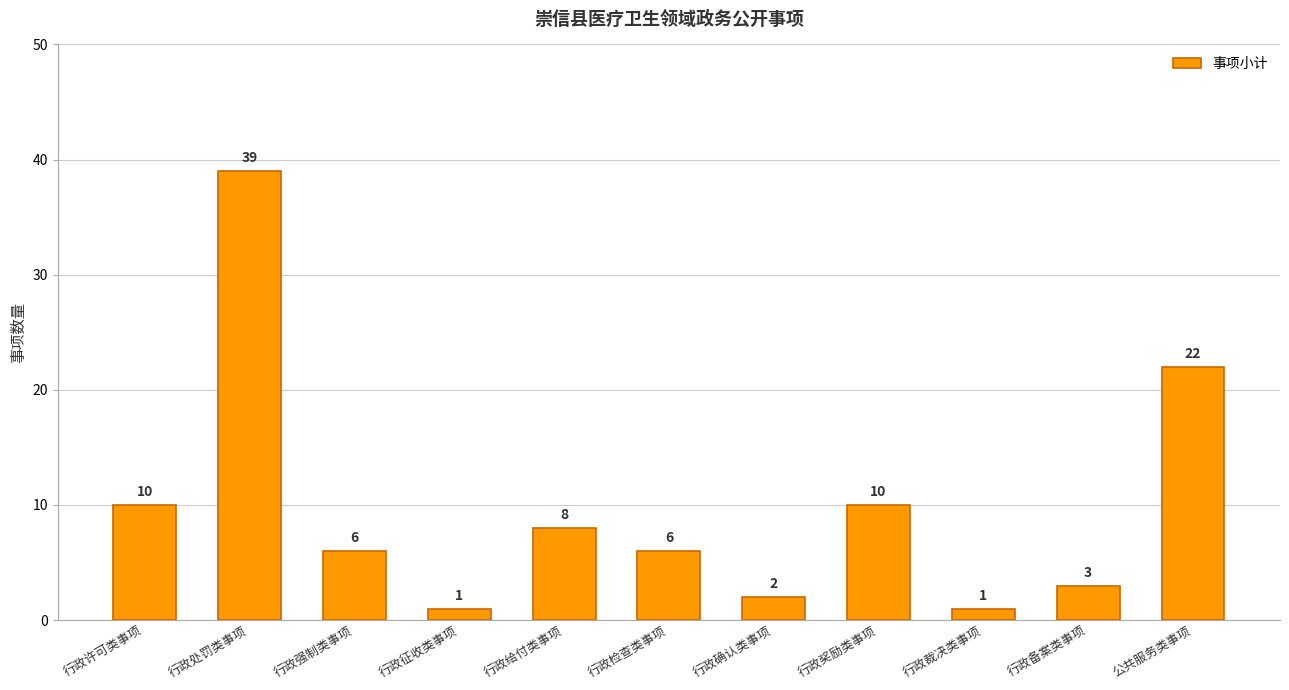

What is the difference between the maximum and minimum values?

38